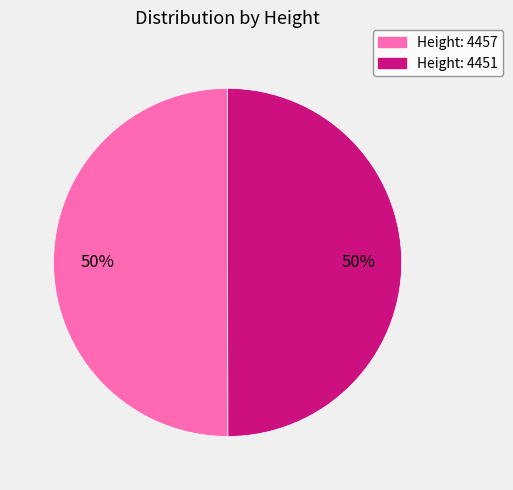

Is the sum of Height: 4451 and Height: 4457 greater than half?

Yes